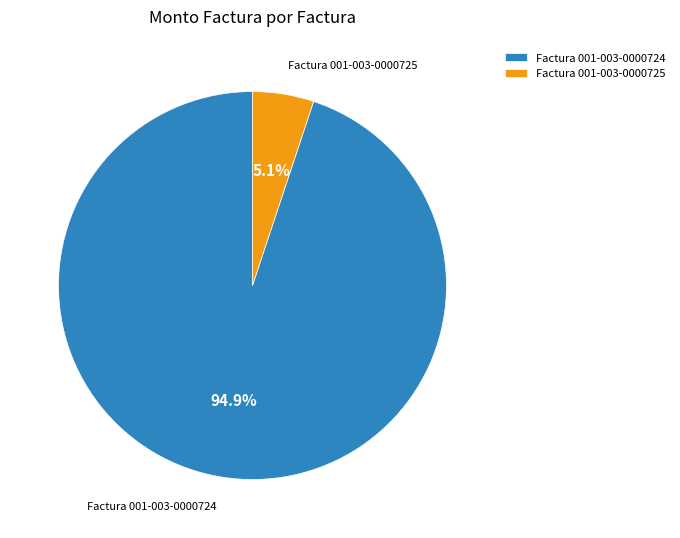

To the nearest percent, what is the combined percentage of Factura 001-003-0000725 and Factura 001-003-0000724?

100%